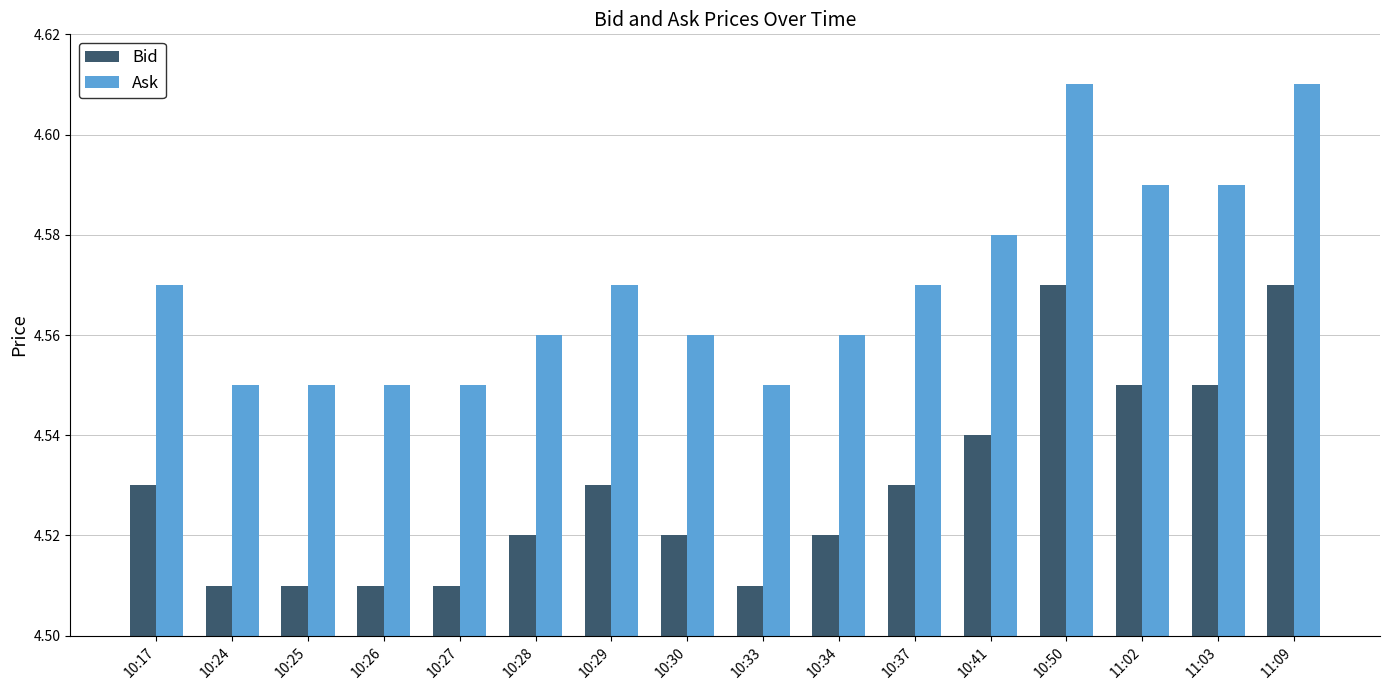

Rank the series by their average value, from highest to lowest.

Ask, Bid